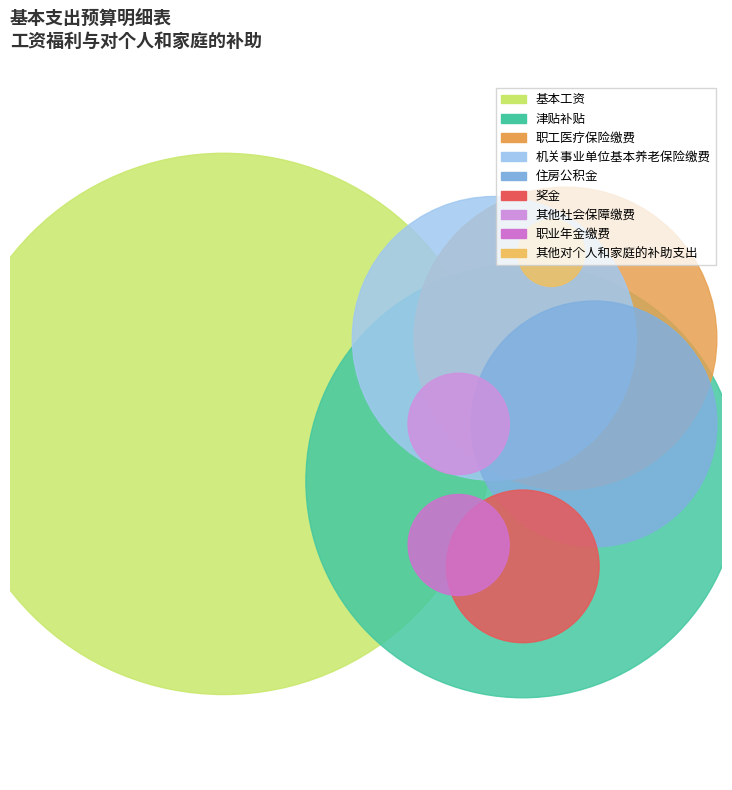

How many segments does this pie chart have?

9